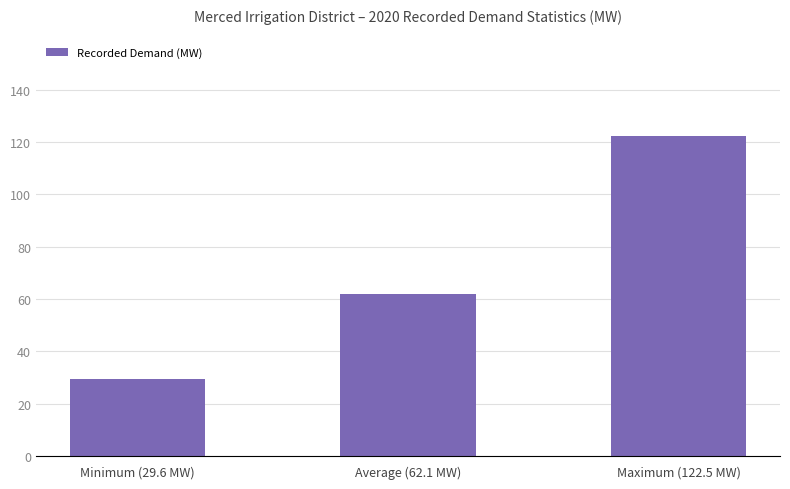

Rank the categories by value from highest to lowest.

Maximum (122.5 MW), Average (62.1 MW), Minimum (29.6 MW)